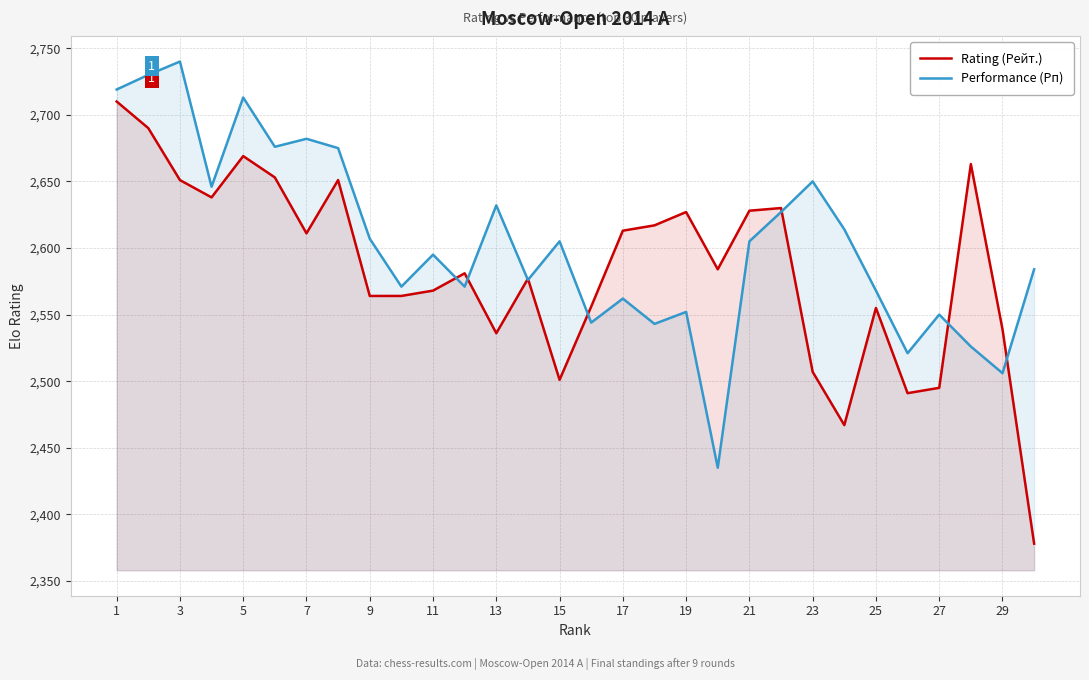

Is it true that Performance (Рп) equals 1613 at 25?

False